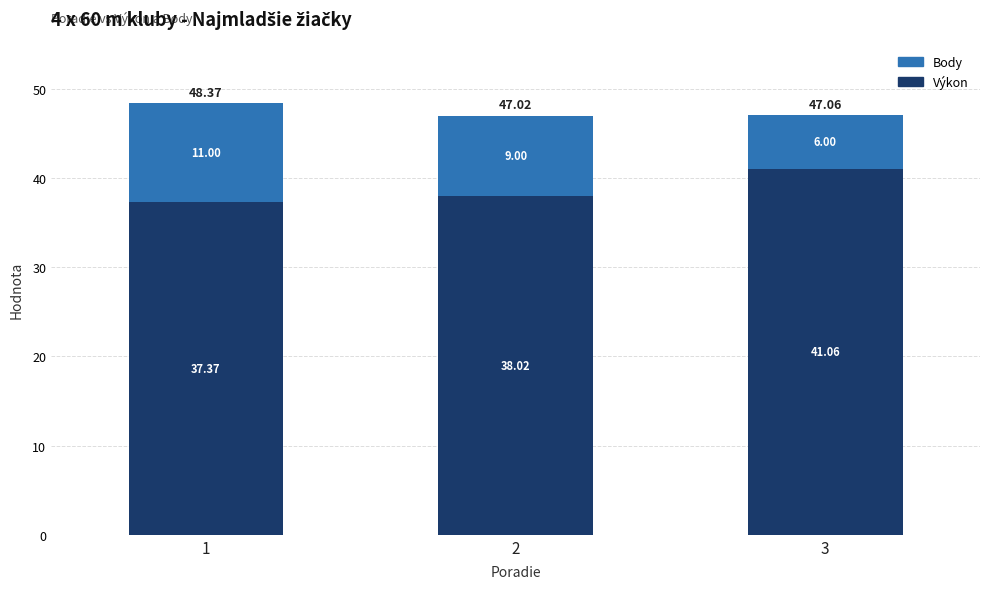

Does the chart contain any negative values?

No